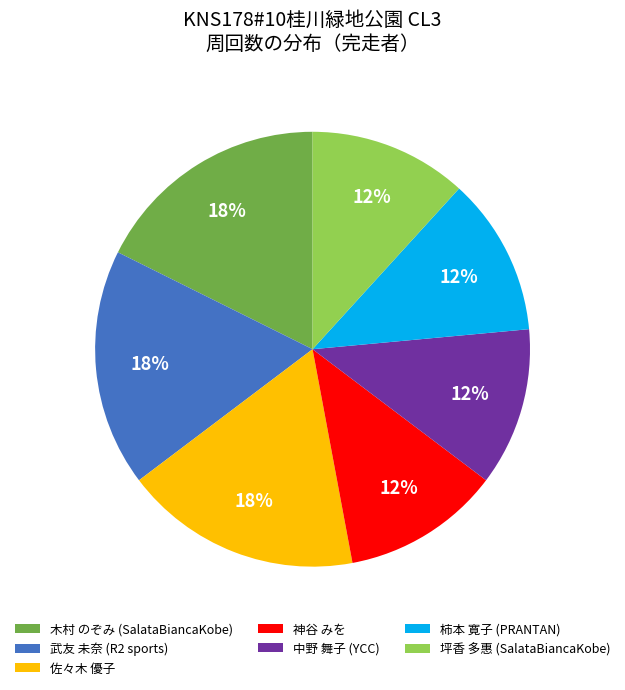

Is the sum of 坪香 多惠 (SalataBiancaKobe) and 中野 舞子 (YCC) greater than half?

No